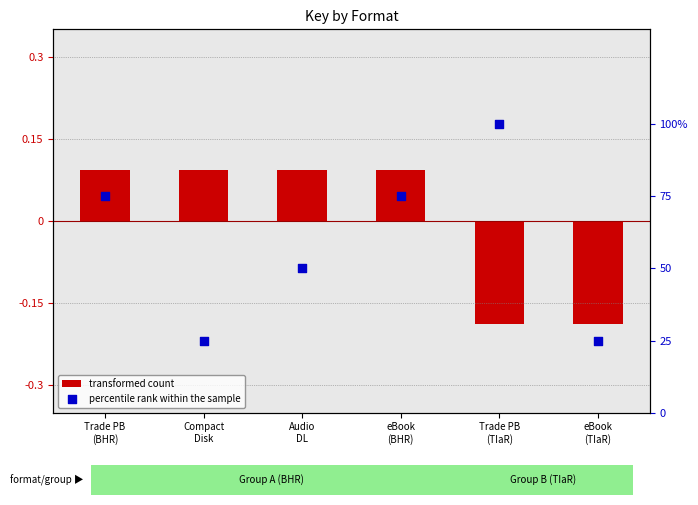

At how many categories does at least one series exceed 0?

6